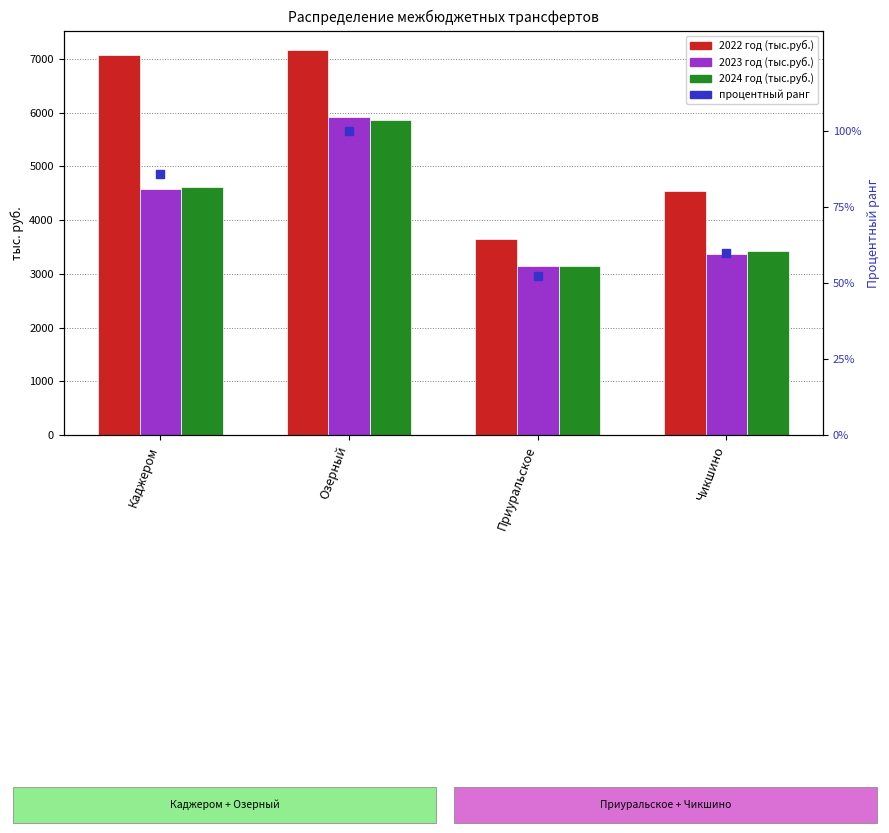

Which series reaches the minimum Y coordinate?

2024 год (тыс.руб.)